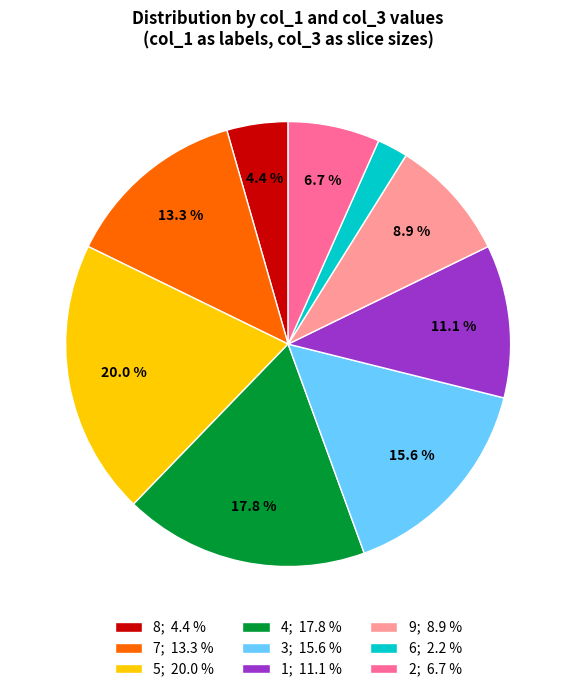

Rank the categories by value from highest to lowest.

5; 20.0 %, 4; 17.8 %, 3; 15.6 %, 7; 13.3 %, 1; 11.1 %, 9; 8.9 %, 2; 6.7 %, 8; 4.4 %, 6; 2.2 %